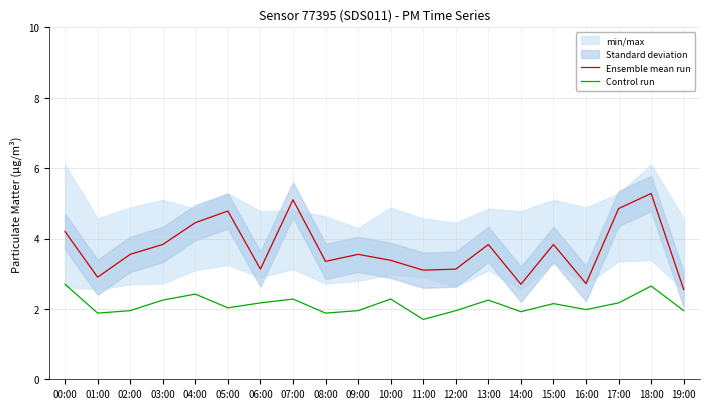

What is the highest value of the Control run series?

2.7